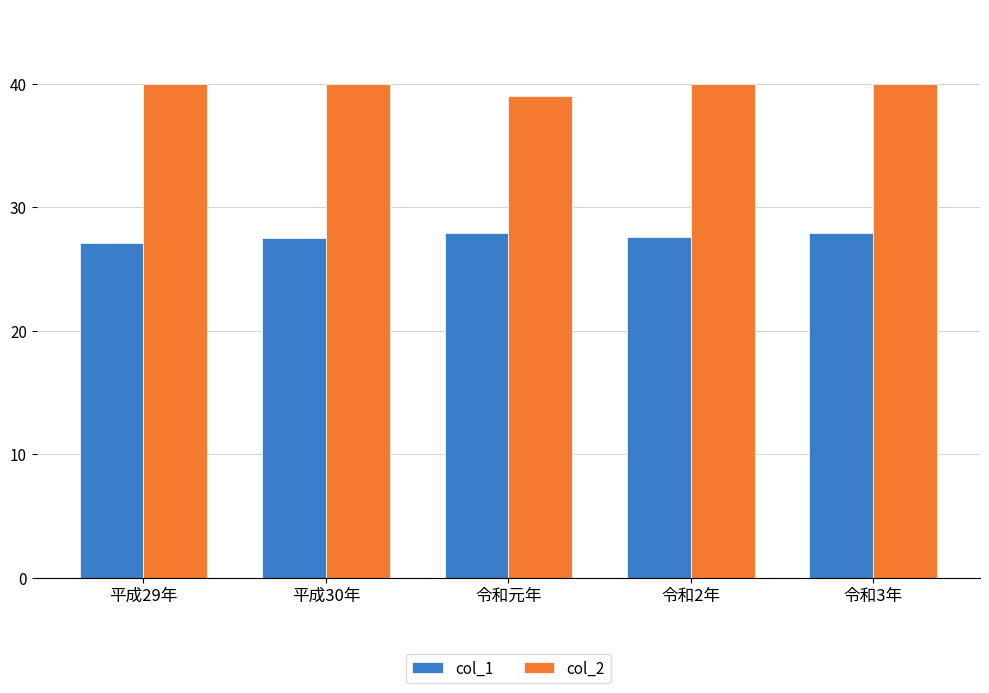

How many groups of bars are there?

5